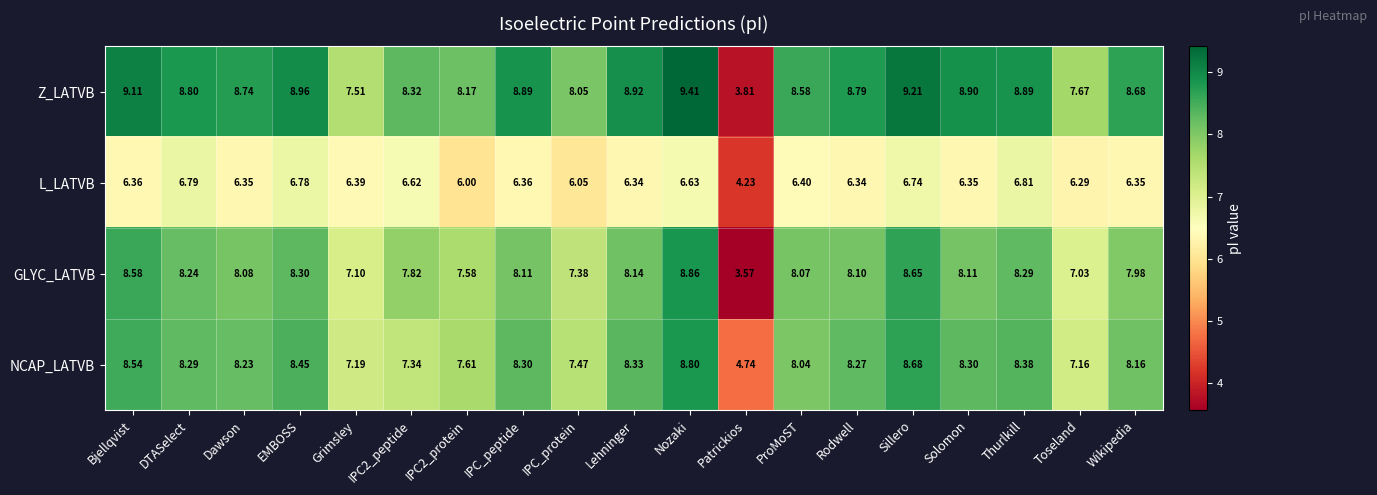

Which category has the highest value in the NCAP_LATVB series?

Nozaki